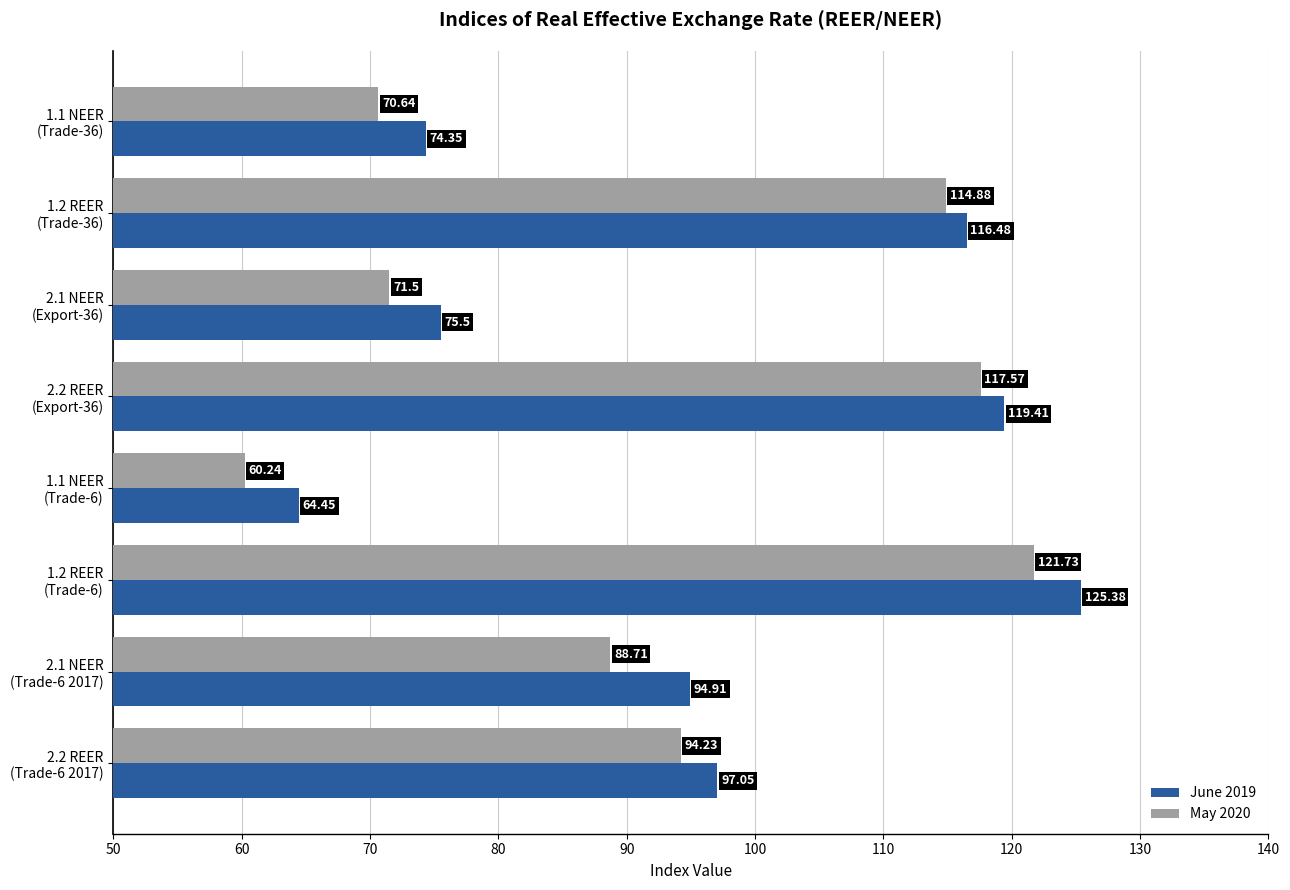

Rank the series by their maximum value, from lowest to highest.

May 2020, June 2019